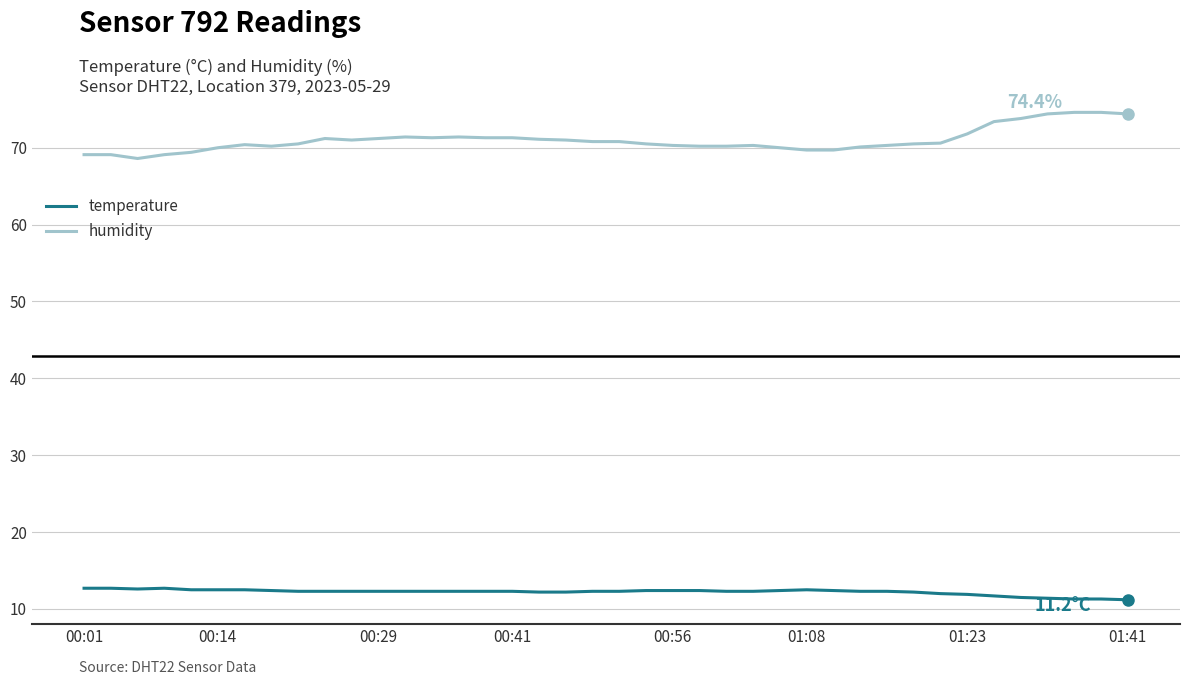

Is this an area chart (filled region under the line)?

No